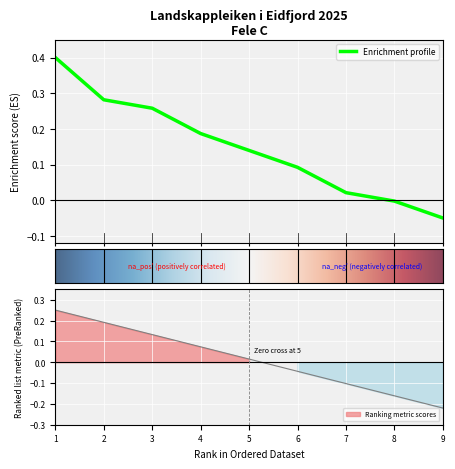

What is the maximum value for Enrichment profile?

0.4